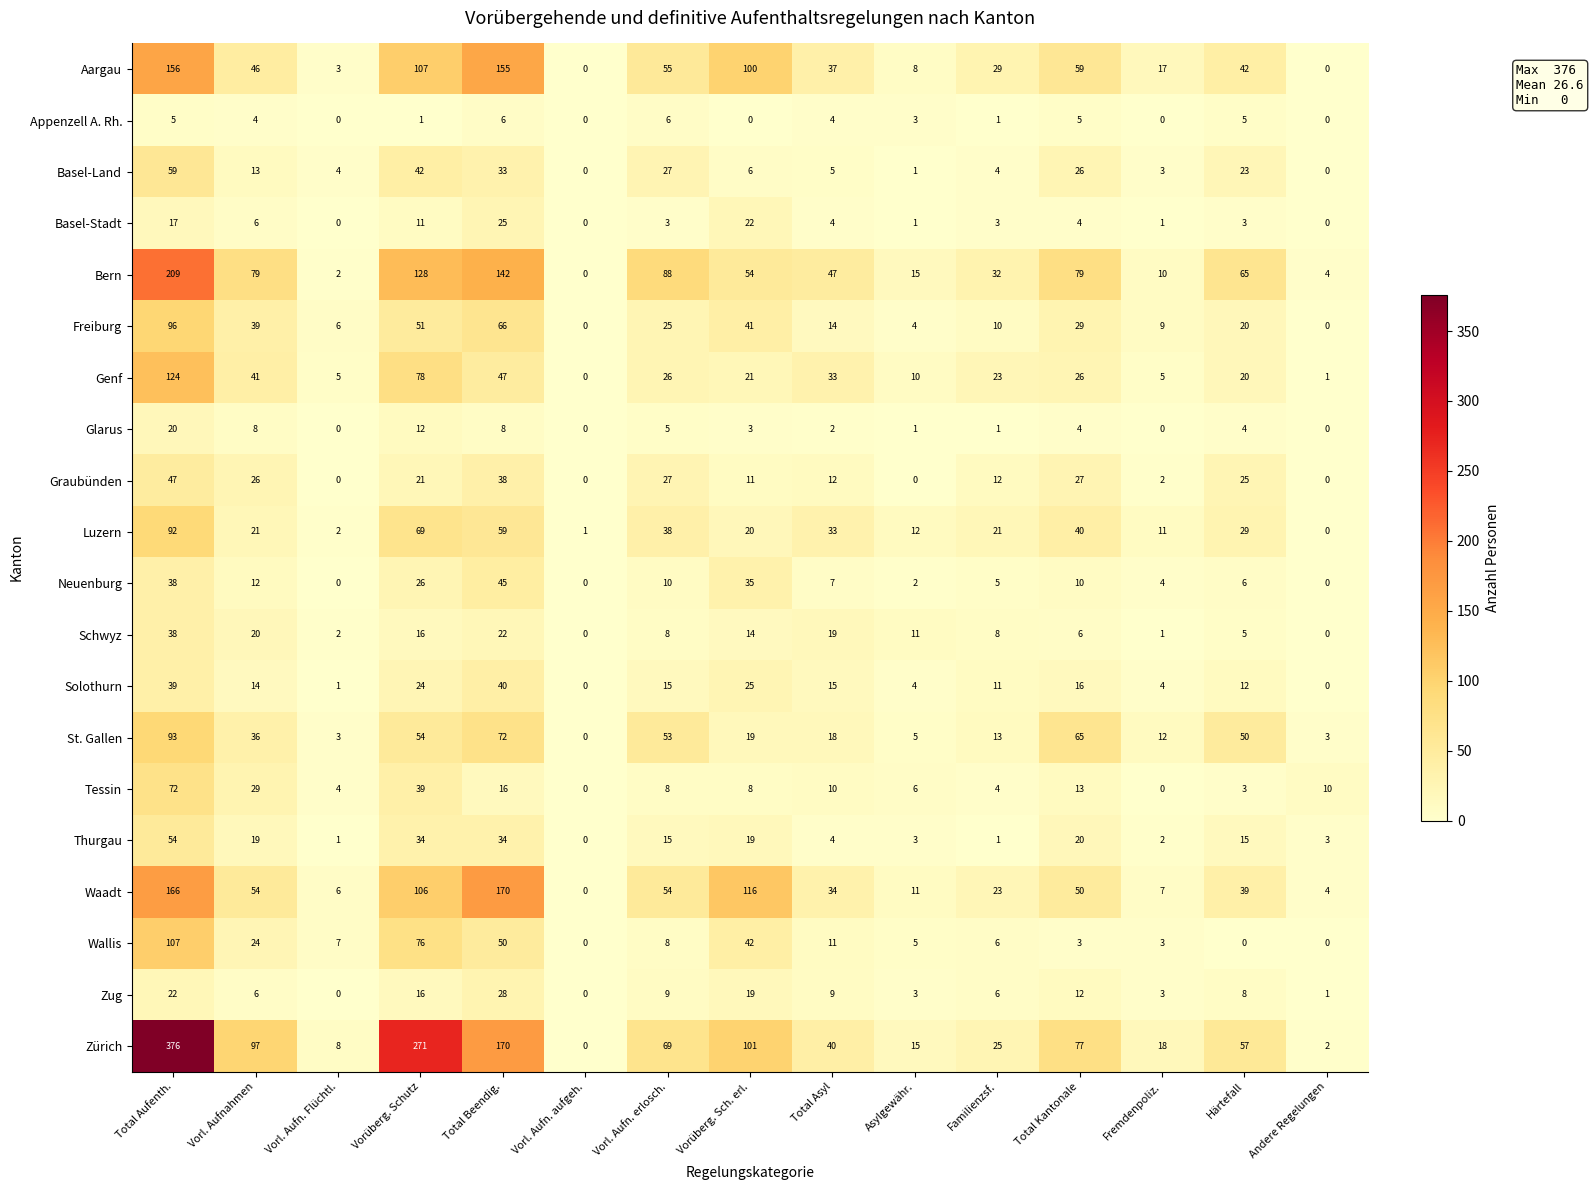

Which category has the highest value across all series?

Total Aufenth.